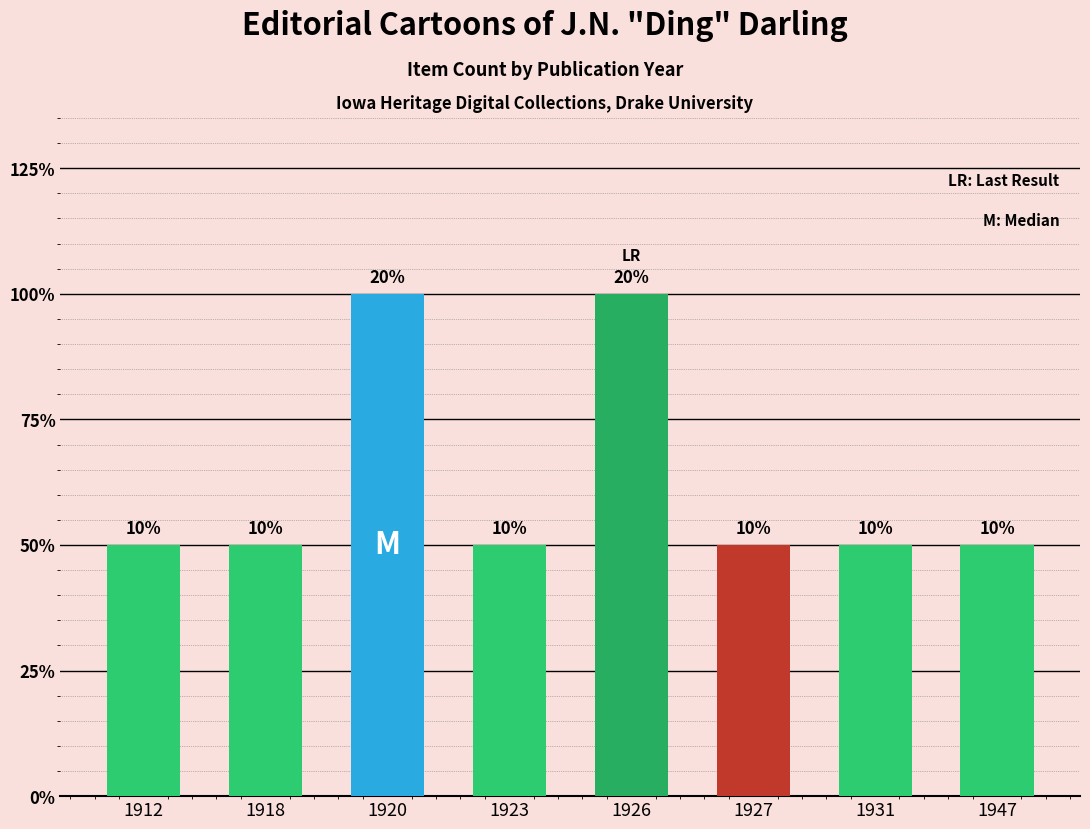

The value at 1912 is 0. True or false?

False